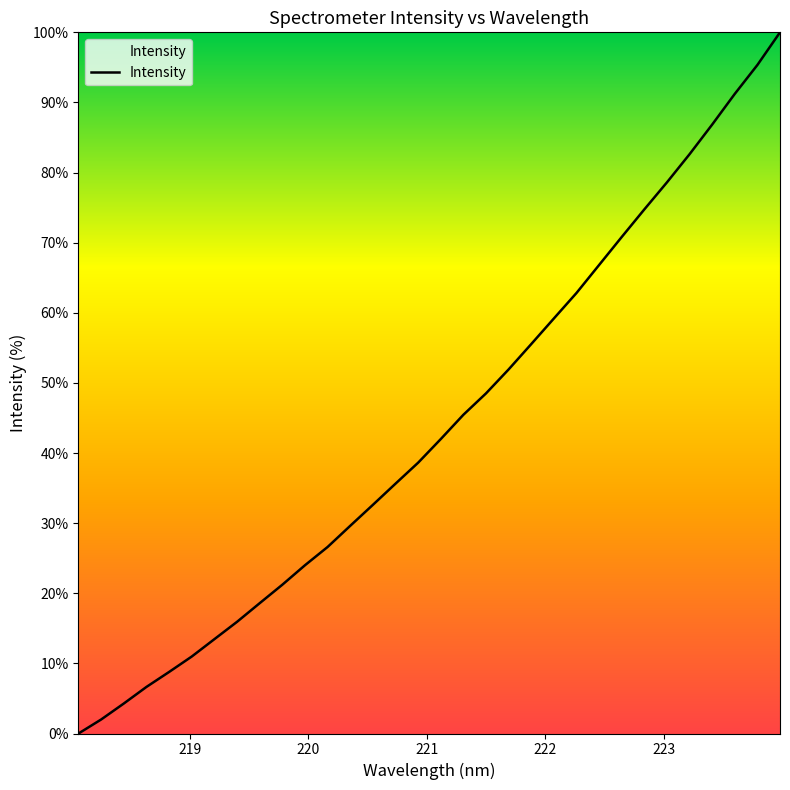

Reading right to left, extract all data points from this chart.

100.0	95.3	91.2	86.9	82.6	78.6	74.8	70.8	66.8	62.8	59.2	55.5	51.9	48.5	45.5	42.0	38.6	35.6	32.6	29.6	26.6	24.0	21.2	18.6	15.9	13.5	11.0	8.8	6.6	4.3	2.0	0.0